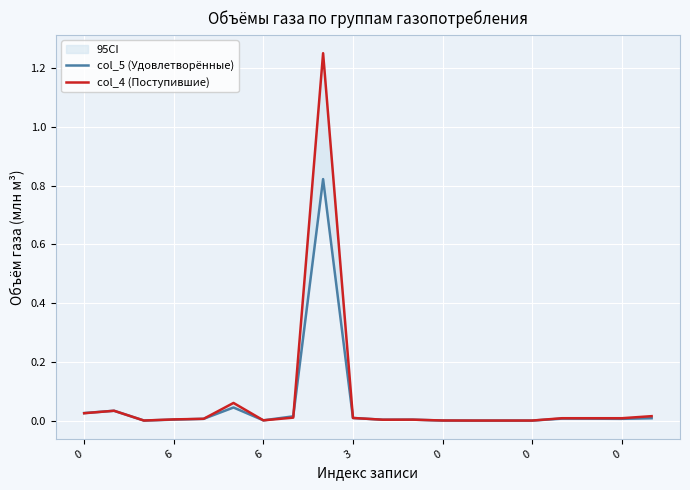

How many interior local peaks does the col_5 (Удовлетворённые) series have?

5